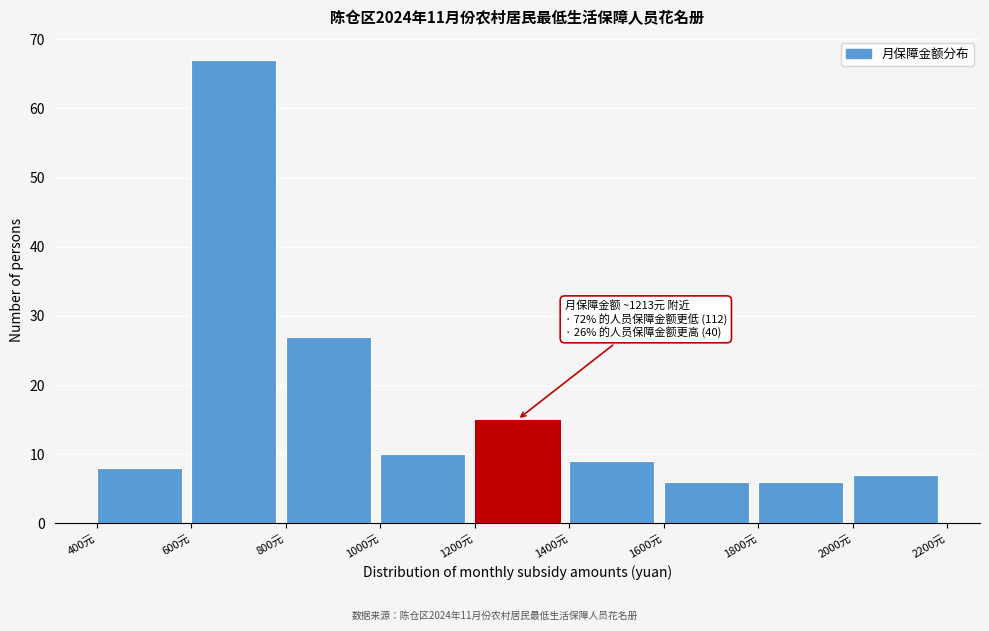

Over which range of the x-axis is the bar tallest?

600 to 800